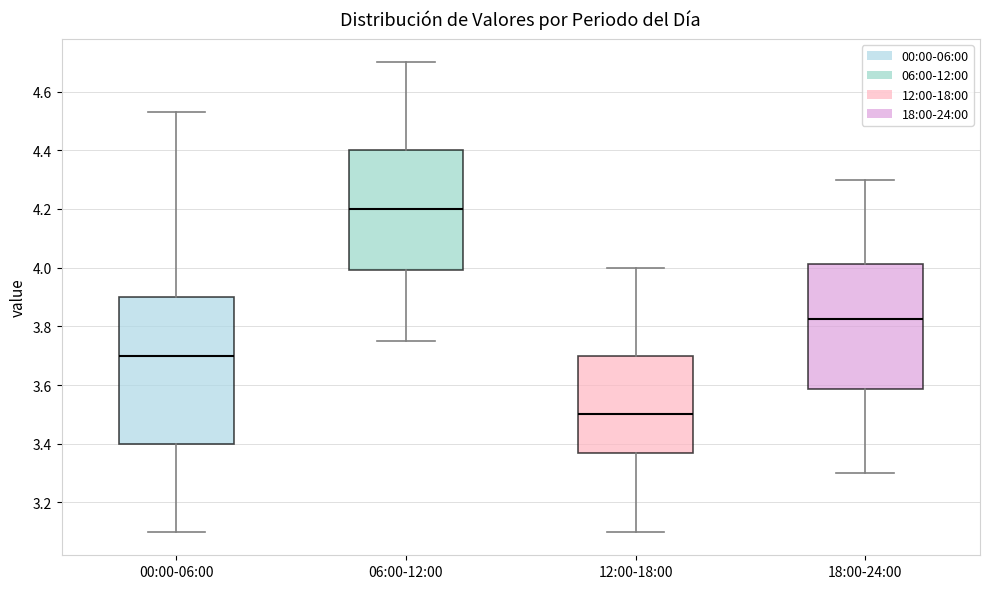

Which box has the lowest median line?

12:00-18:00